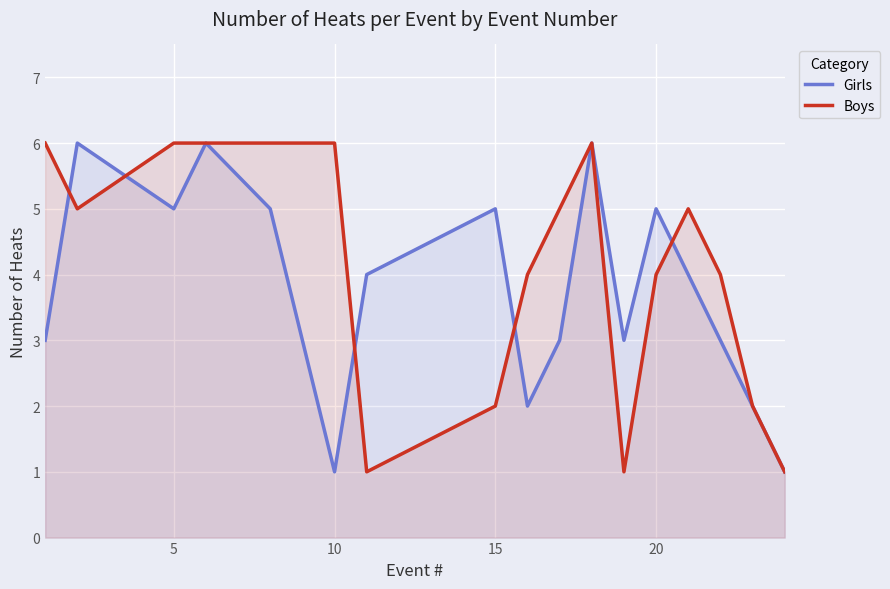

How many lines are shown in the chart?

2